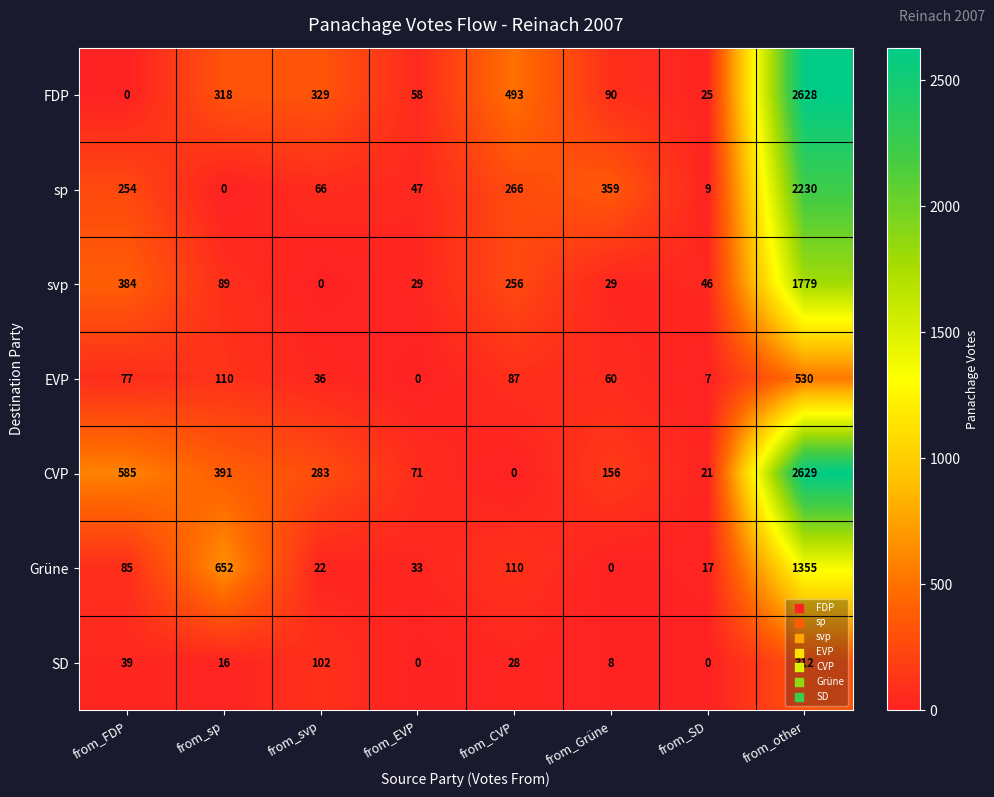

At which category is the sum across all series the highest?

from_other